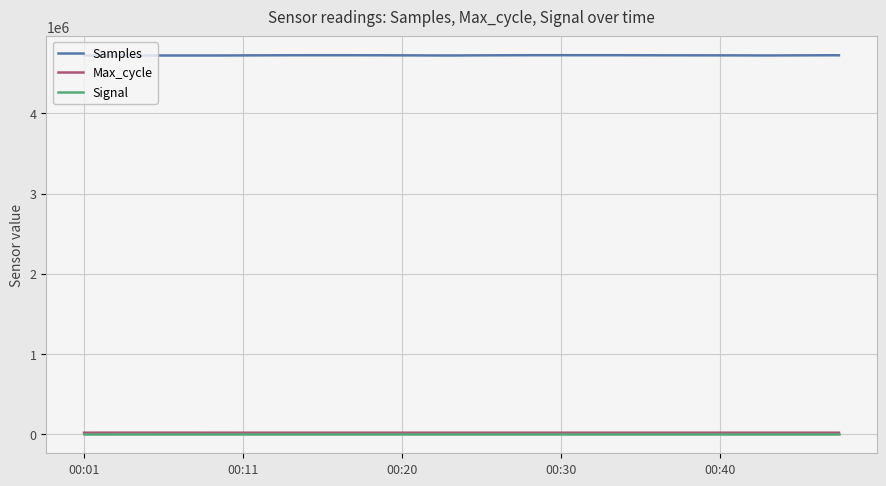

Which series has the largest total across all categories?

Samples